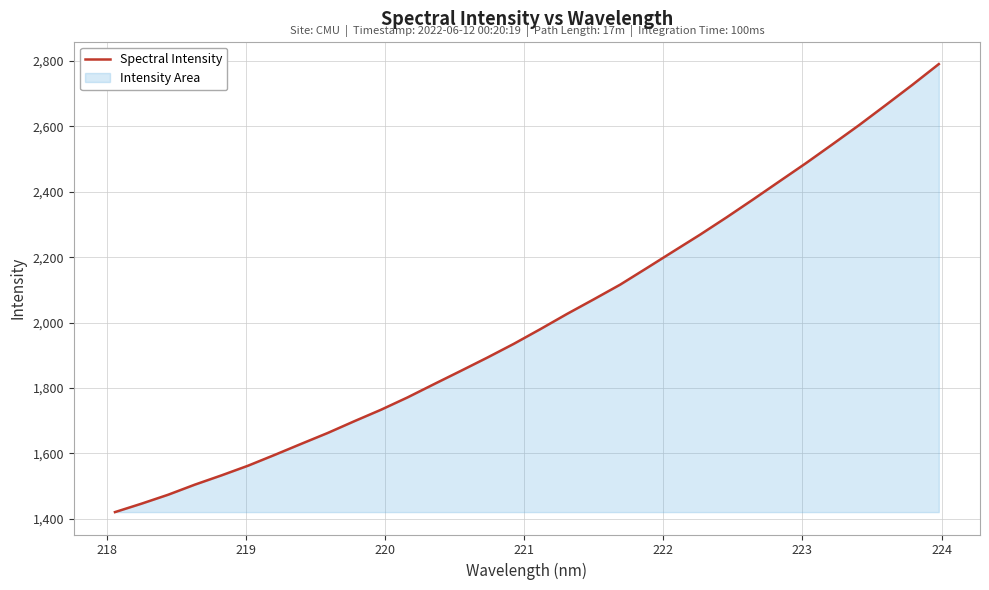

What is the minimum value shown in the chart?

1420.2